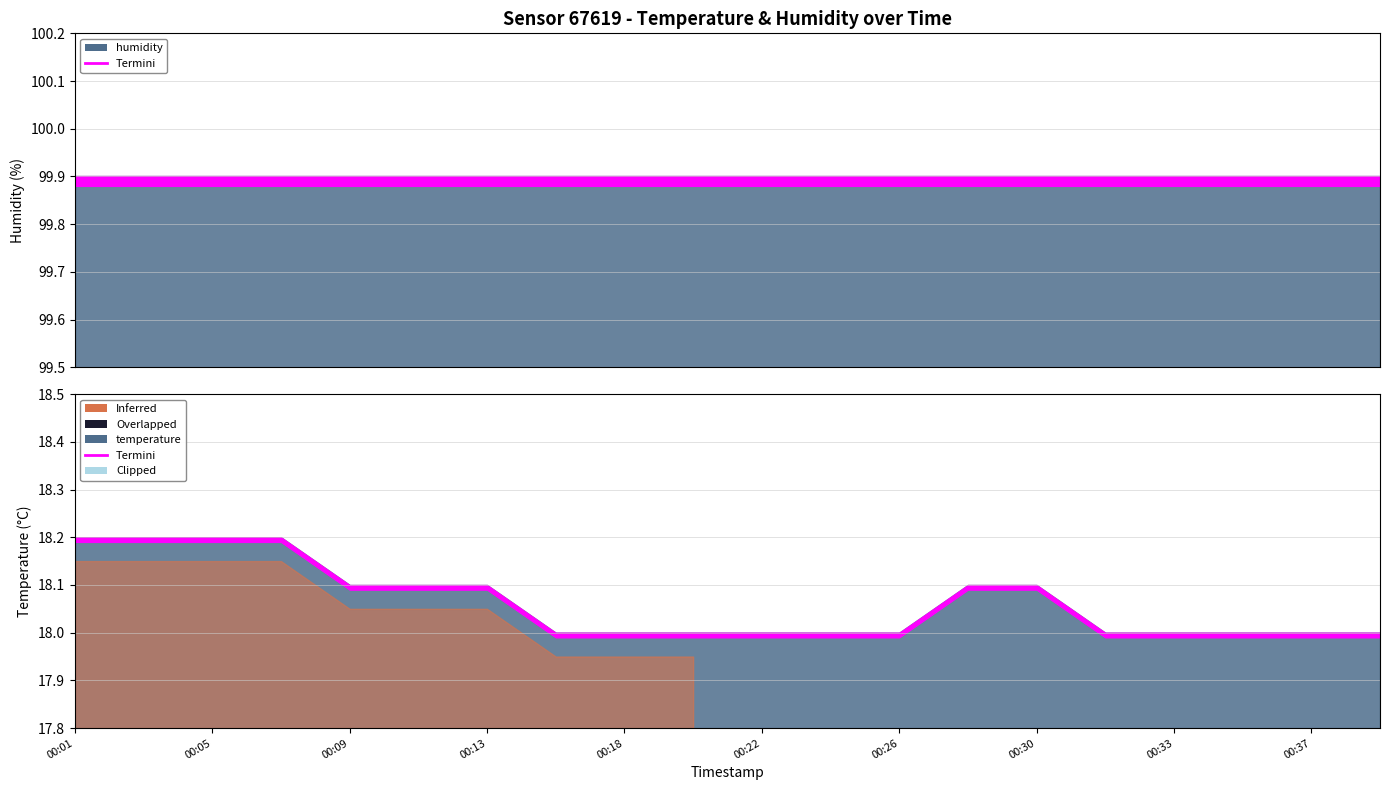

What is the sum of all temperature values?

361.3